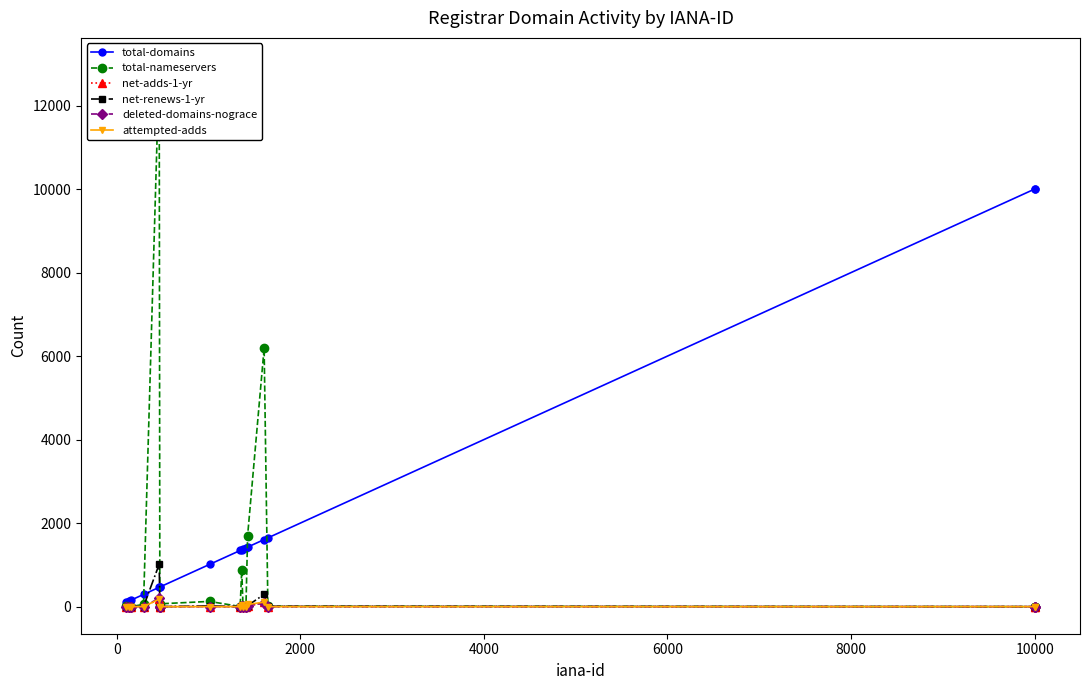

Reading right to left, transcribe all the data shown in this chart.

total-domains: 9999	9998	1647	1606	1426	1408	1376	1362	1345	1011	472	470	463	292	151	134	106
total-nameservers: 1	0	10	6193	1701	0	19	881	3	125	68	0	12971	53	0	0	4
net-adds-1-yr: 0	0	0	103	9	0	0	30	0	0	0	0	178	0	0	0	0
net-renews-1-yr: 0	0	8	294	24	0	0	48	1	17	0	0	1016	0	0	0	1
deleted-domains-nograce: 0	0	0	90	20	0	1	10	0	0	0	0	202	0	0	0	0
attempted-adds: 0	0	0	108	52	0	0	30	0	0	0	0	181	0	0	0	0